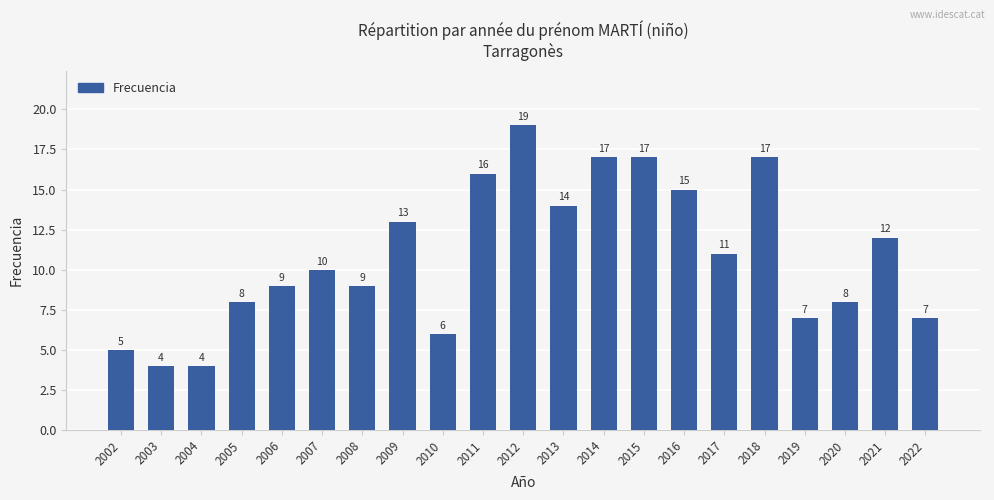

What is the greatest value displayed?

19